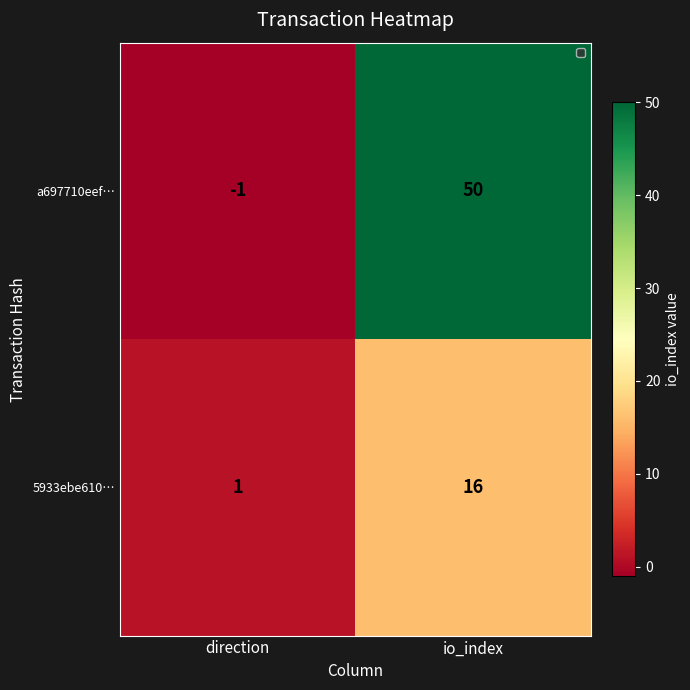

List the series in order of their peak value, highest first.

a697710eef…, 5933ebe610…